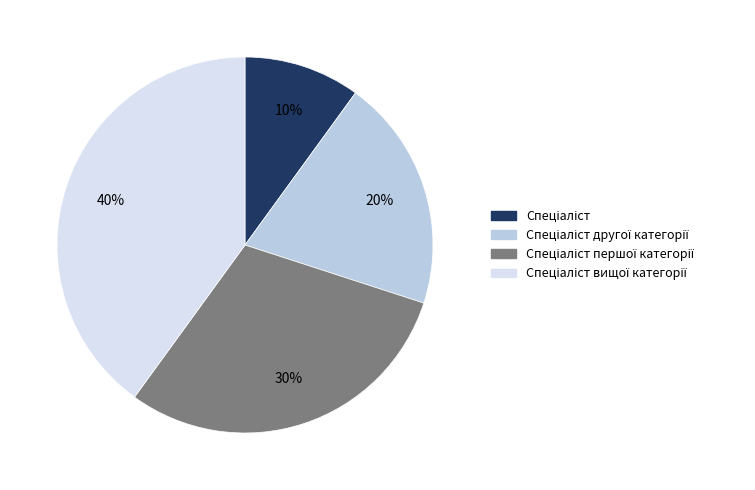

How many segments does this pie chart have?

4